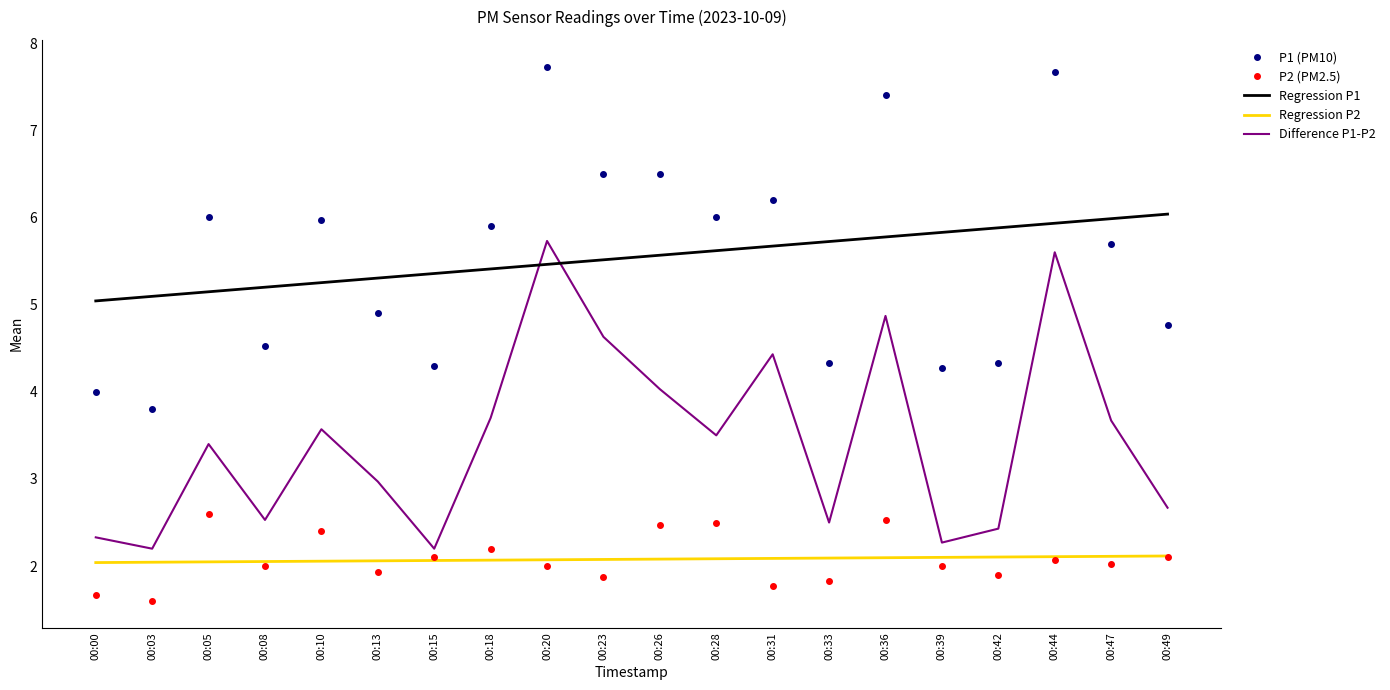

How many categories are shown in the chart?

20